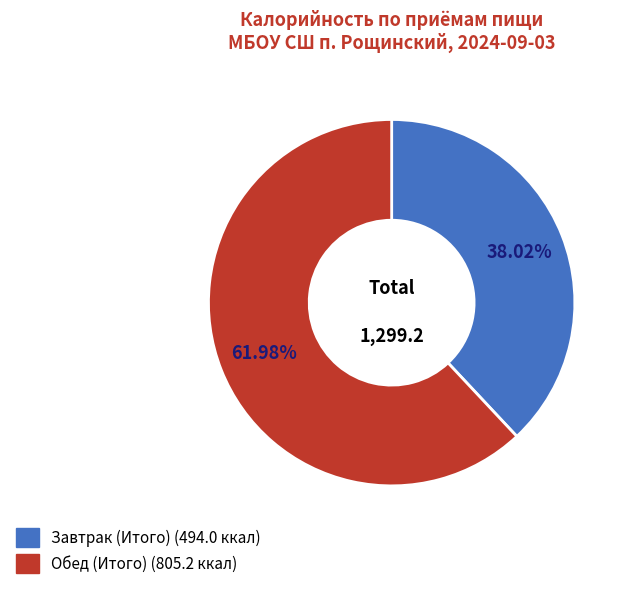

Is it true that Обед (Итого) is 62% of the pie?

True